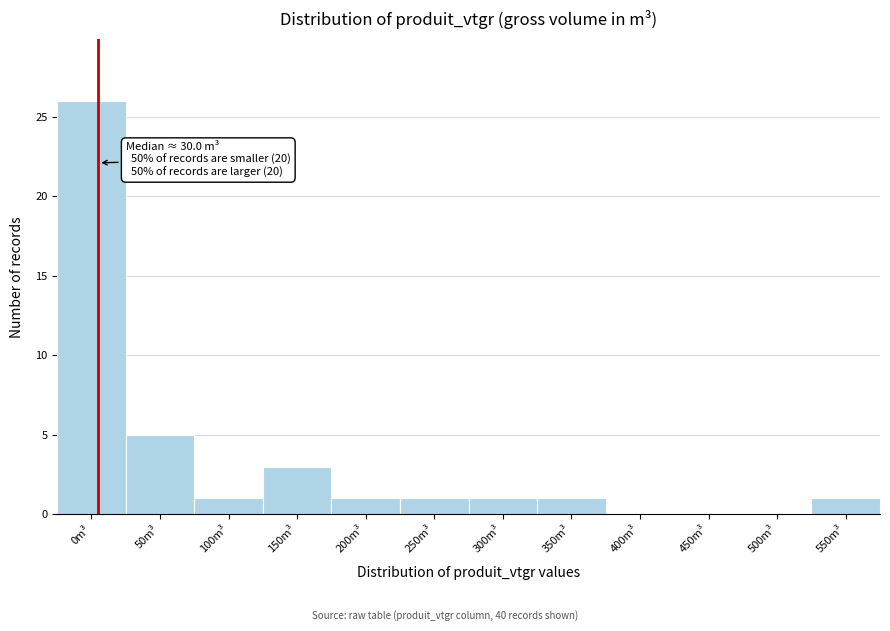

Reading left to right, what are all the values shown in this chart?

0m³=26	50m³=5	100m³=1	150m³=3	200m³=1	250m³=1	300m³=1	350m³=1	400m³=0	450m³=0	500m³=0	550m³=1